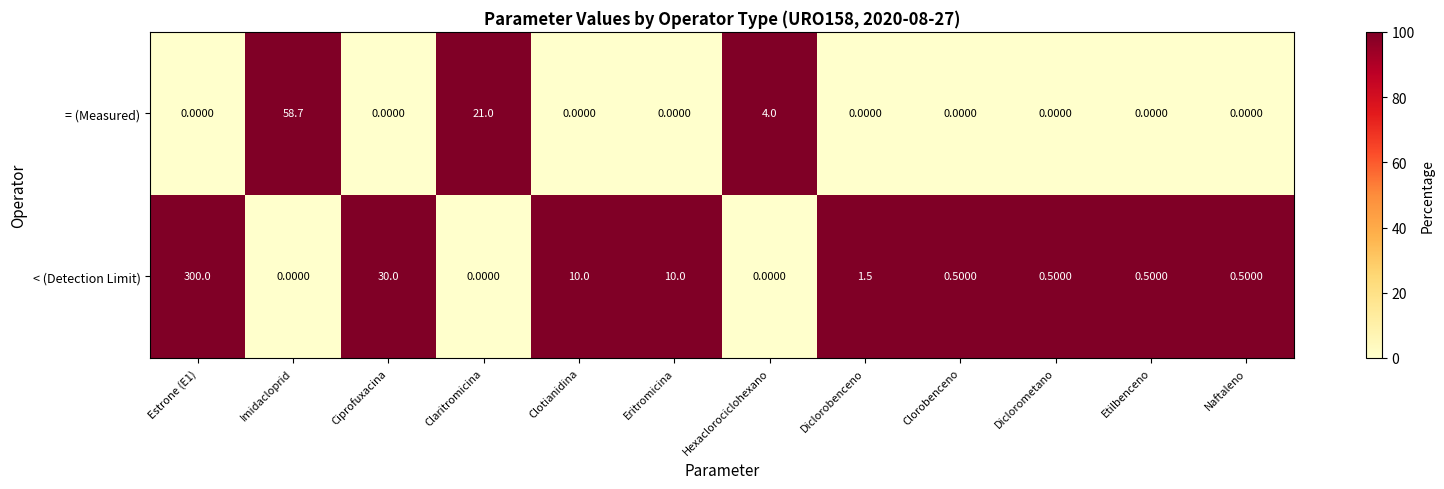

What is the greatest value displayed?

300.0